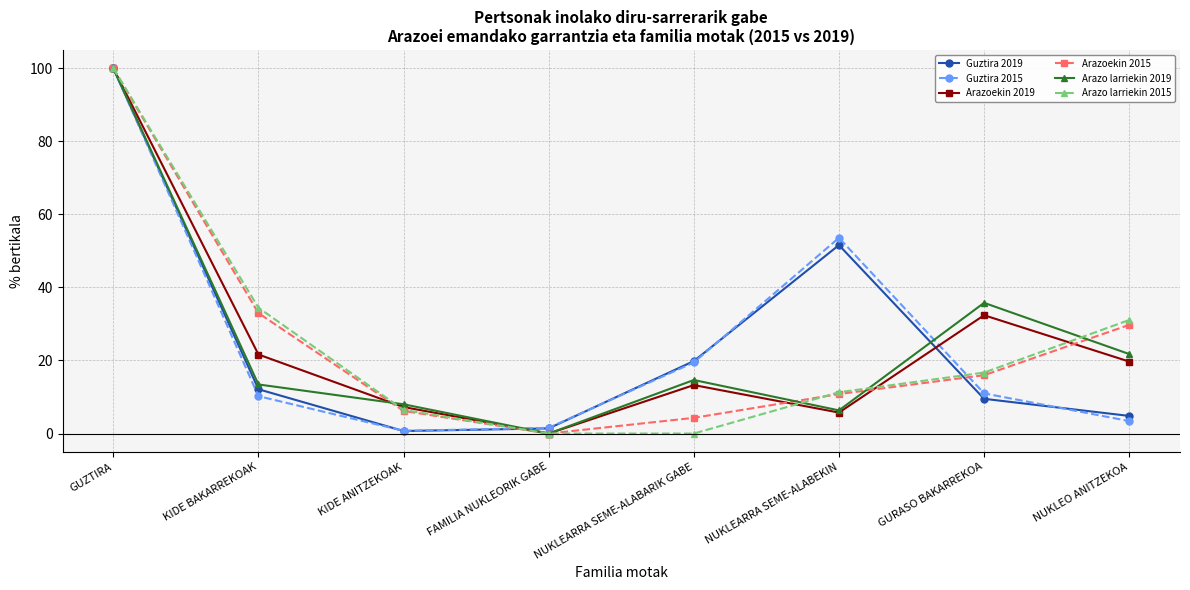

Rank the categories by Arazoekin 2015 value from lowest to highest.

FAMILIA NUKLEORIK GABE, NUKLEARRA SEME-ALABARIK GABE, KIDE ANITZEKOAK, NUKLEARRA SEME-ALABEKIN, GURASO BAKARREKOA, NUKLEO ANITZEKOA, KIDE BAKARREKOAK, GUZTIRA